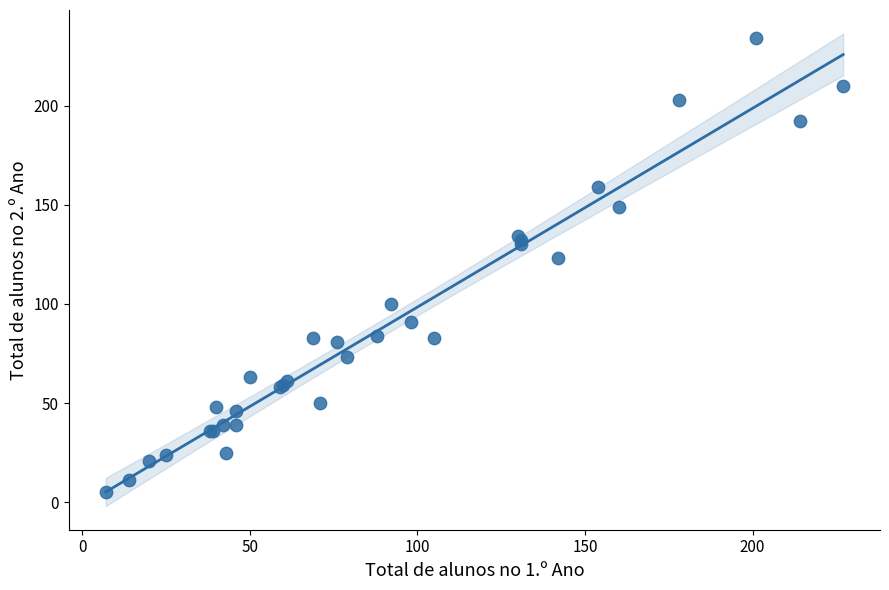

What Y value in the scatter plot is closest to 119?

123